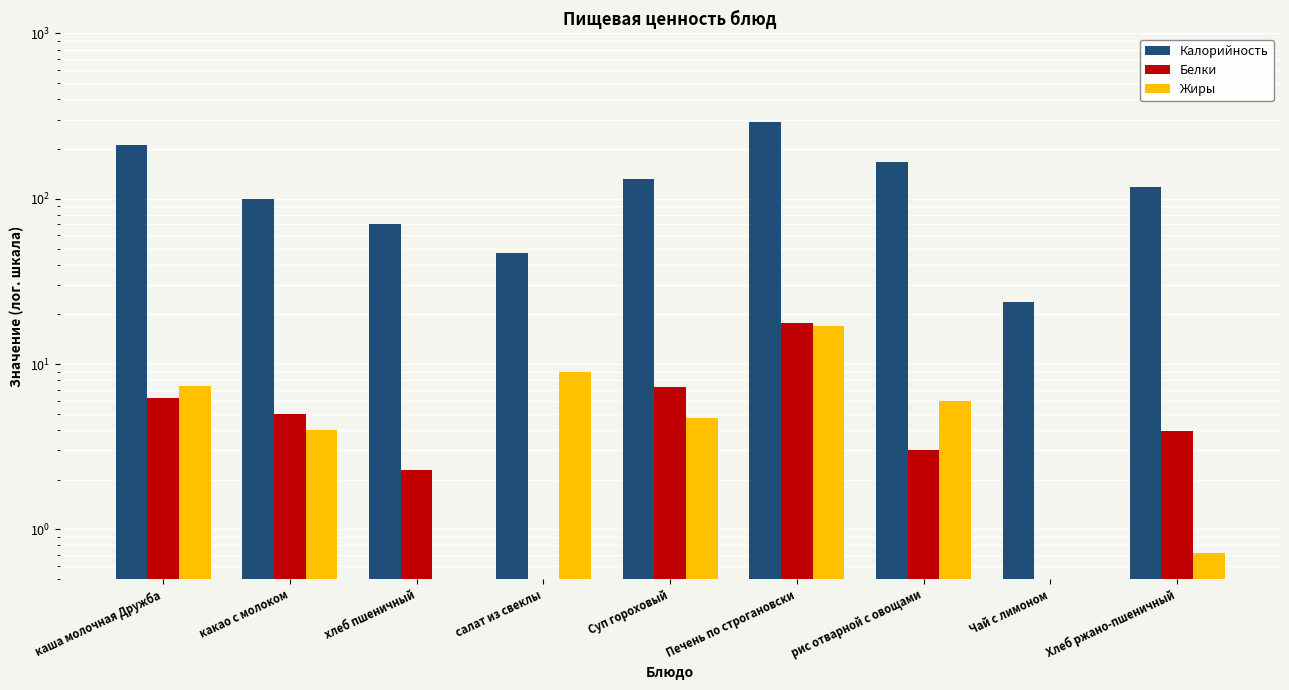

Count the number of categories in the chart.

9